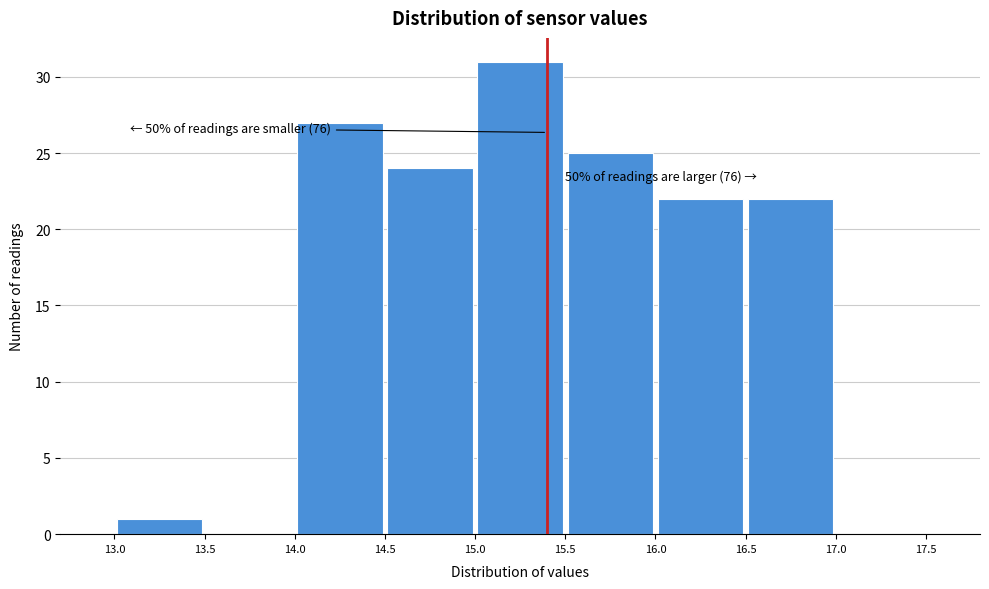

Which range on the x-axis has the tallest bar?

15.0 to 15.5